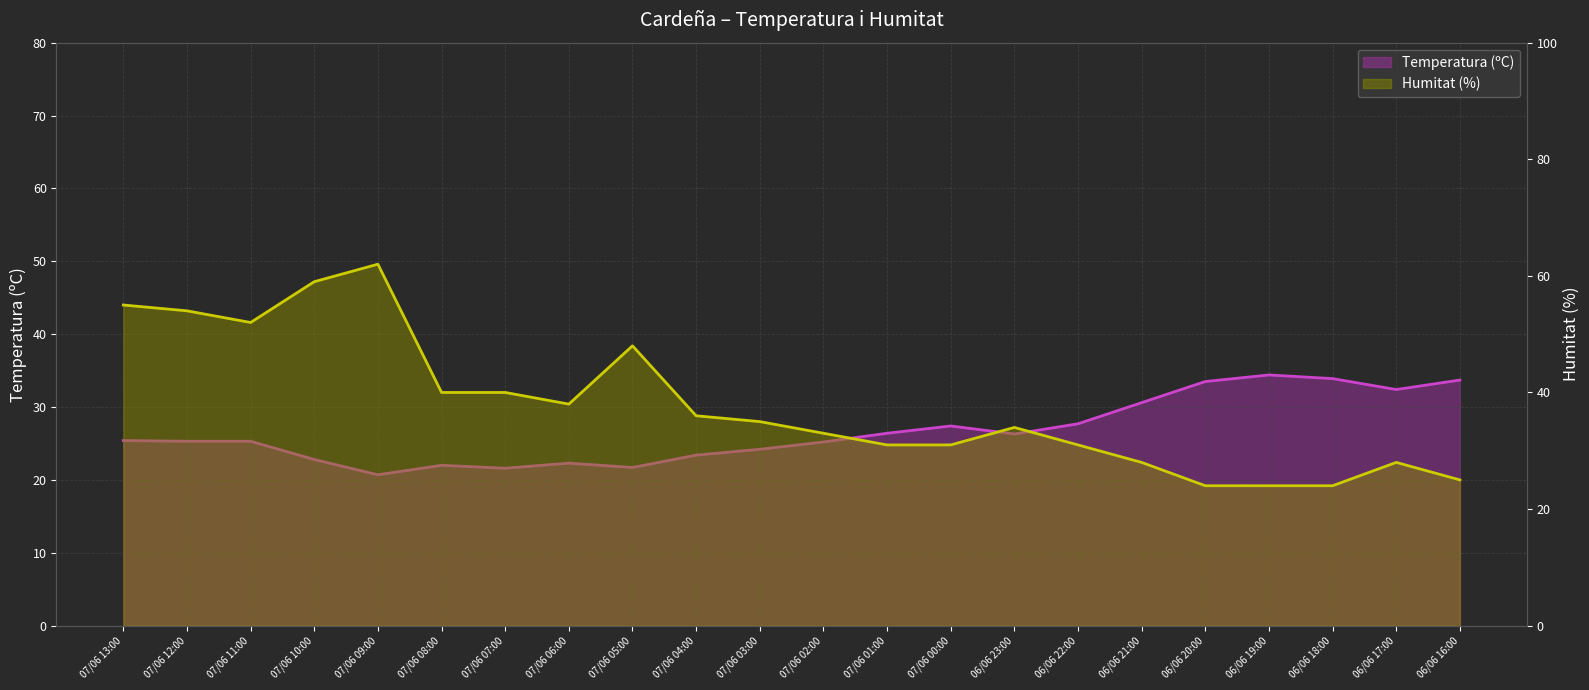

What is the highest value of the Temperatura (ºC) series?

34.4